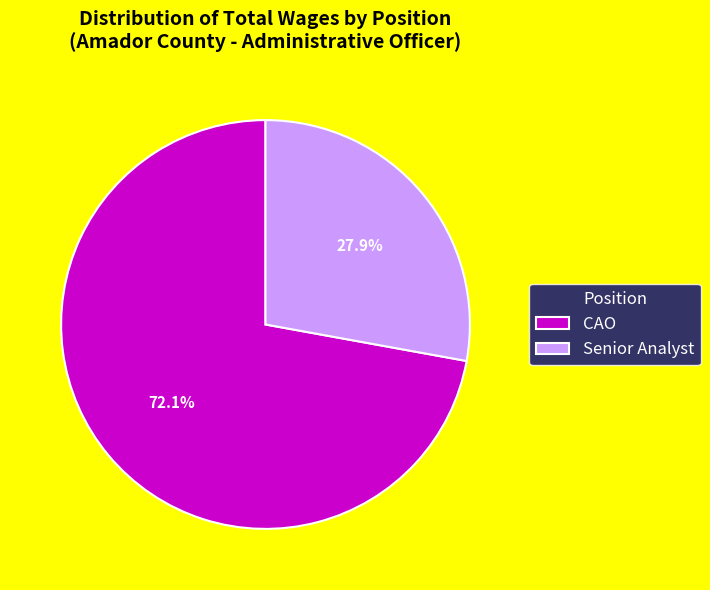

The Senior Analyst slice represents 15% of the pie. True or false?

False